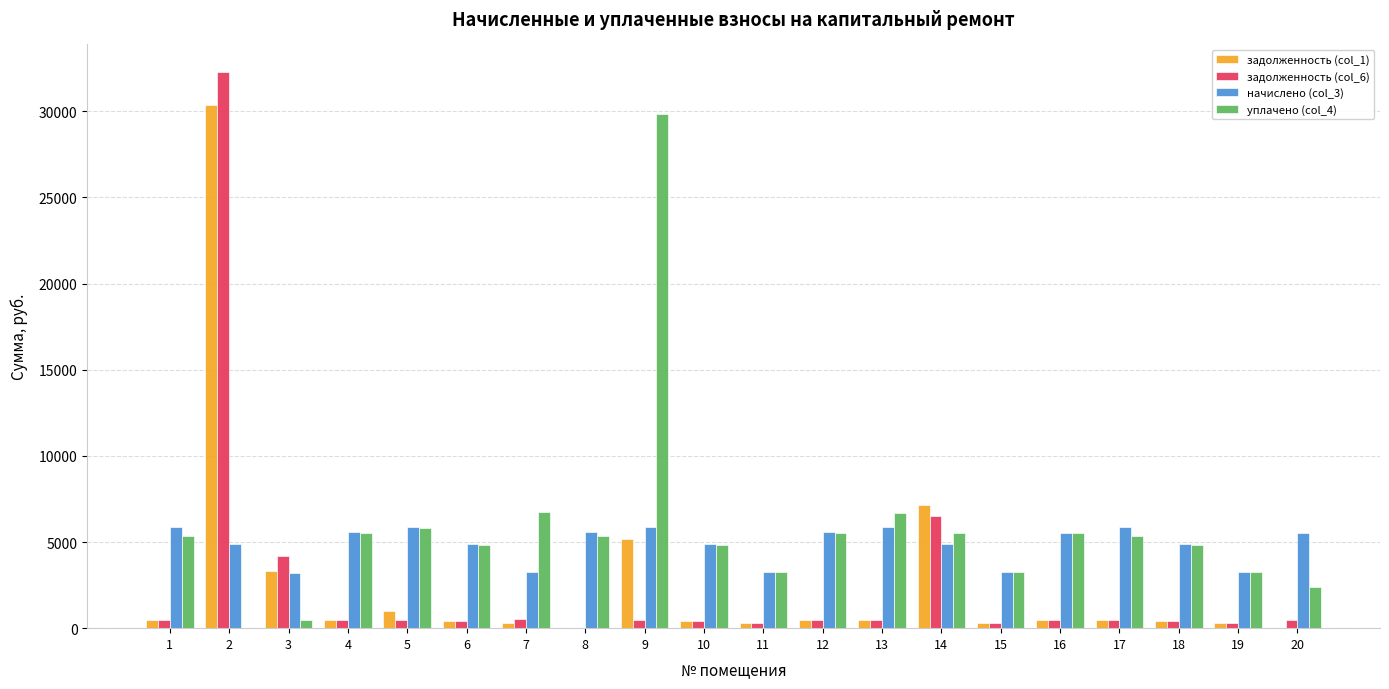

Is the value of задолженность (col_6) at 9 greater than the value of уплачено (col_4) at 19?

No